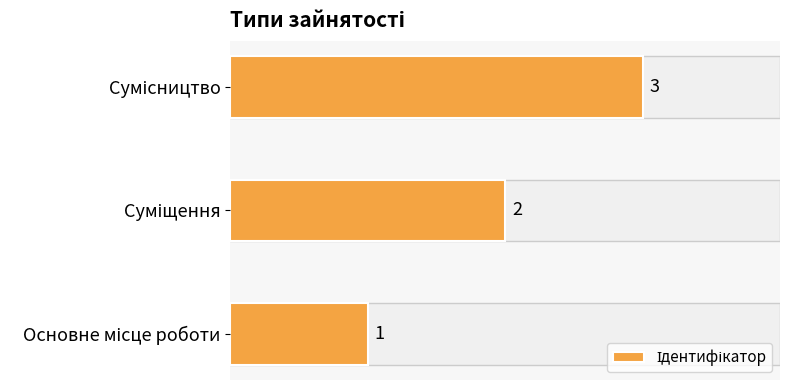

How many values are between 1 and 3?

3